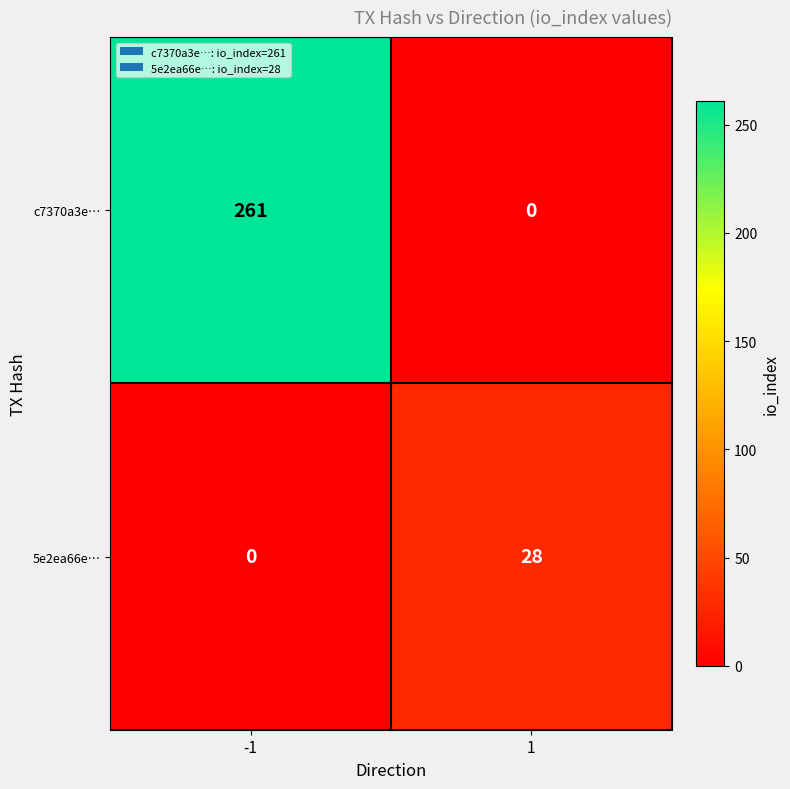

Which series has the widest spread of values?

c7370a3e…